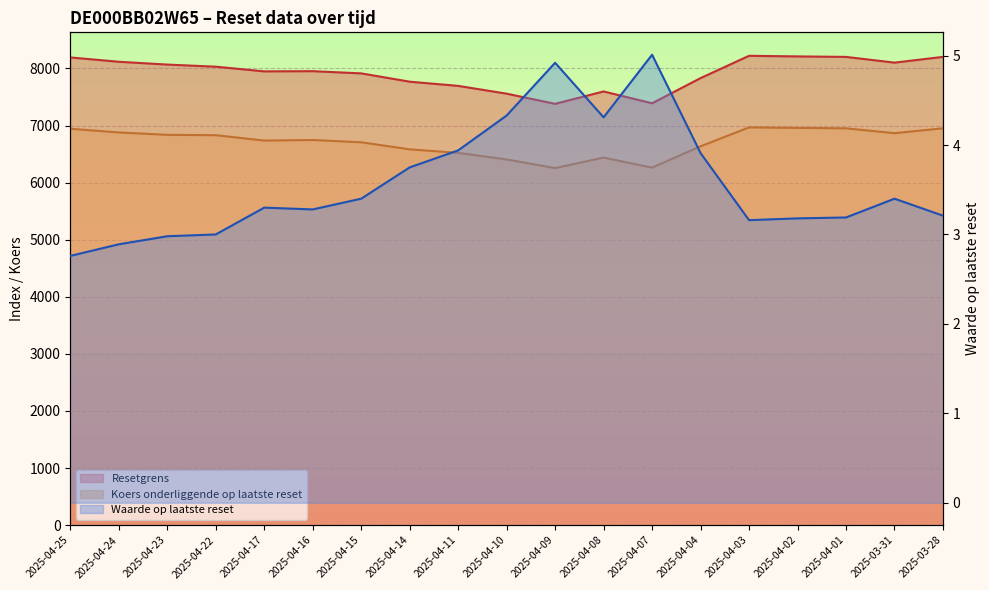

At how many categories does at least one series exceed 7344?

19